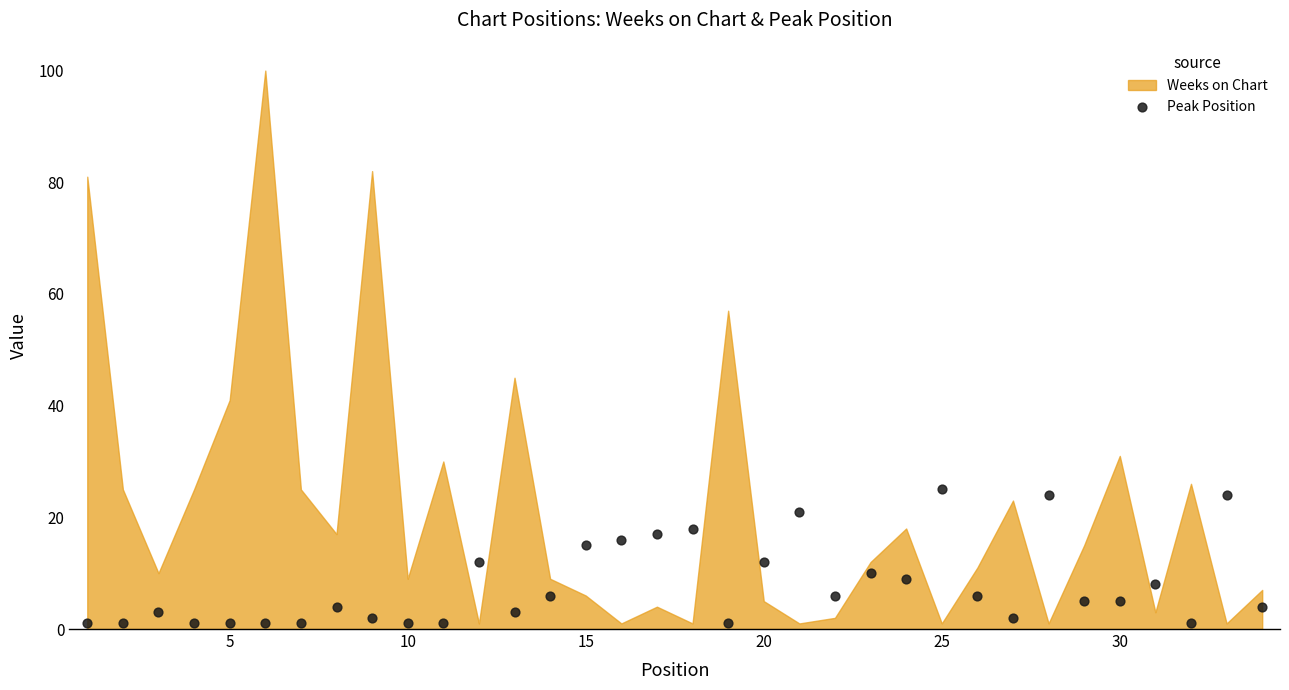

What is the range of Y values (max minus min)?

24